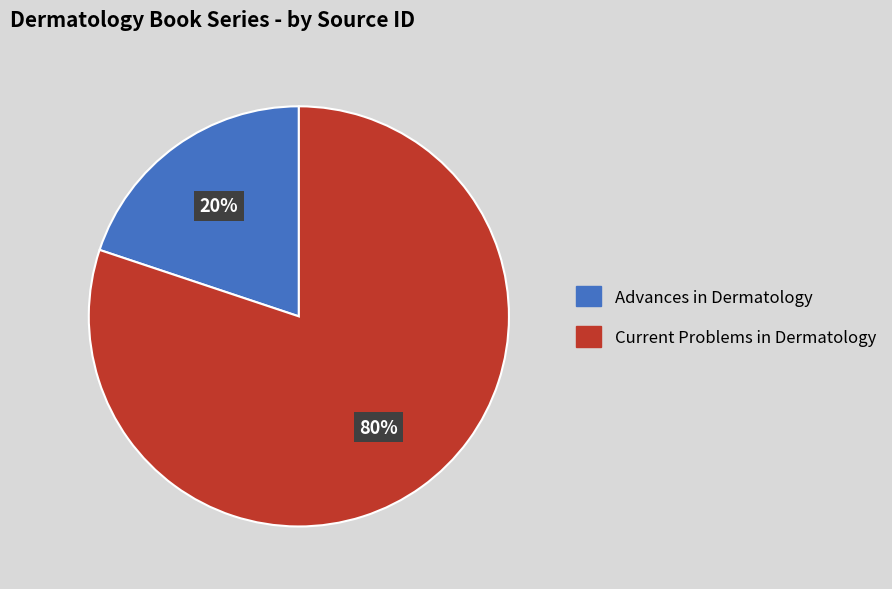

Which slice is the smallest?

Advances in Dermatology